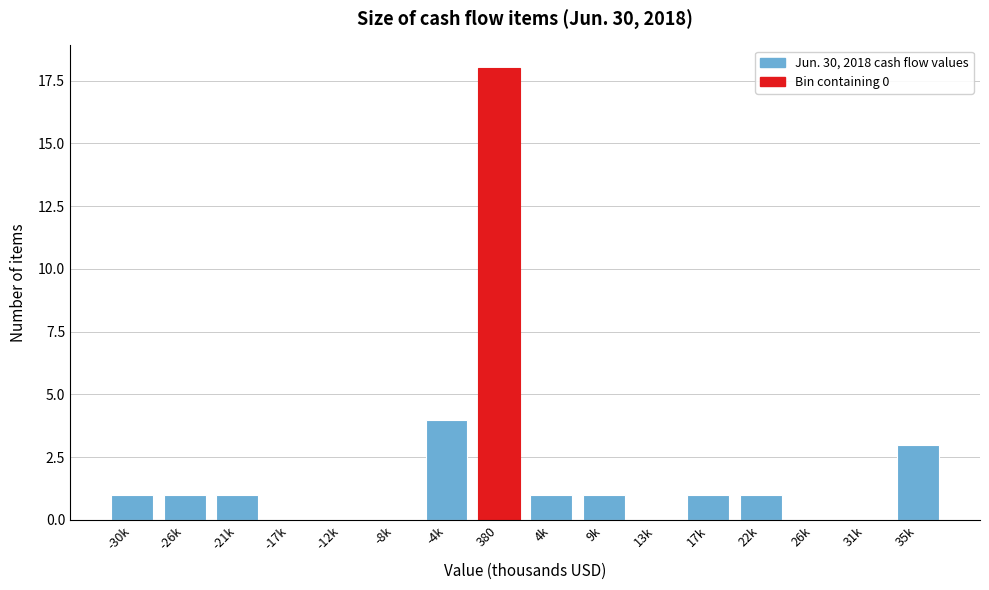

Reading left to right, list all the values displayed in this chart.

-30k=1	-26k=1	-21k=1	-17k=0	-12k=0	-8k=0	-4k=4	380=18	4k=1	9k=1	13k=0	17k=1	22k=1	26k=0	31k=0	35k=3